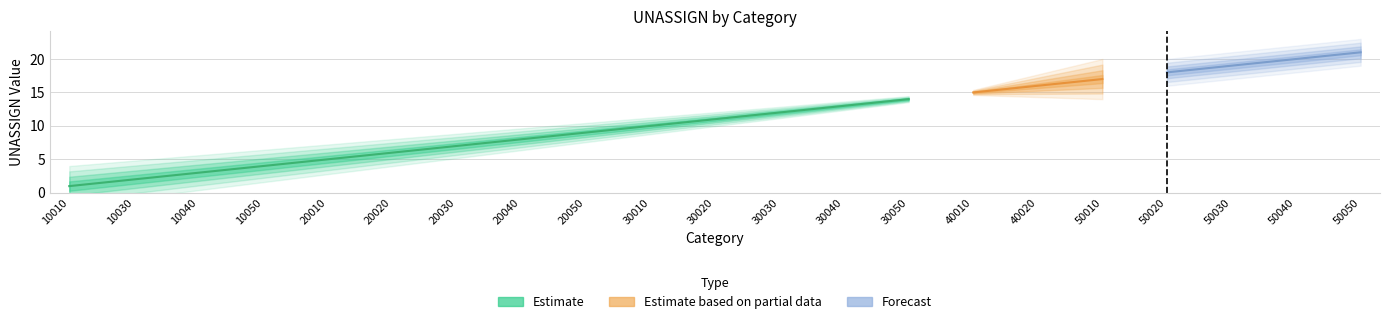

What is the smallest value displayed?

1